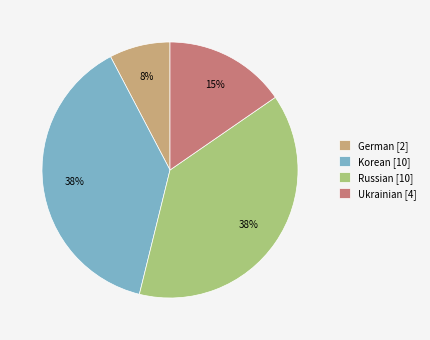

What is the smallest slice in the pie chart?

German [2]